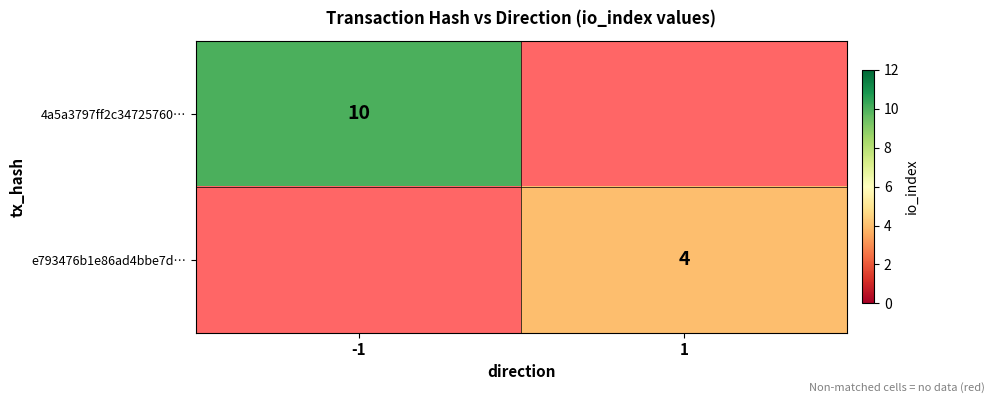

How many series are shown in this chart?

2